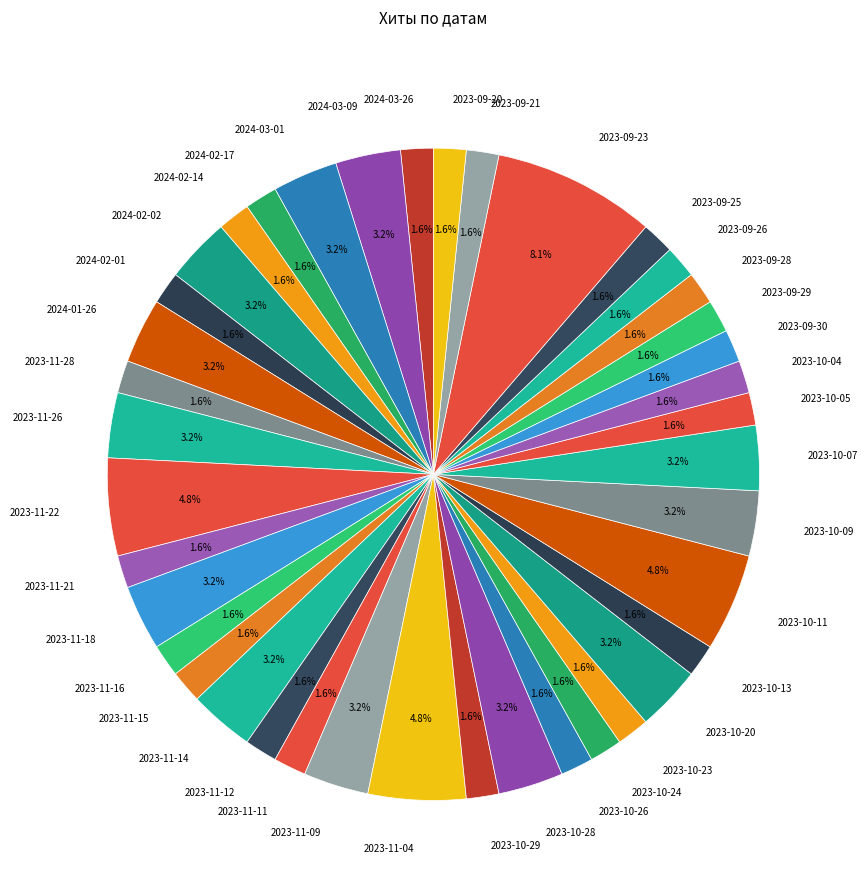

Is there any slice that represents more than half of the pie?

No